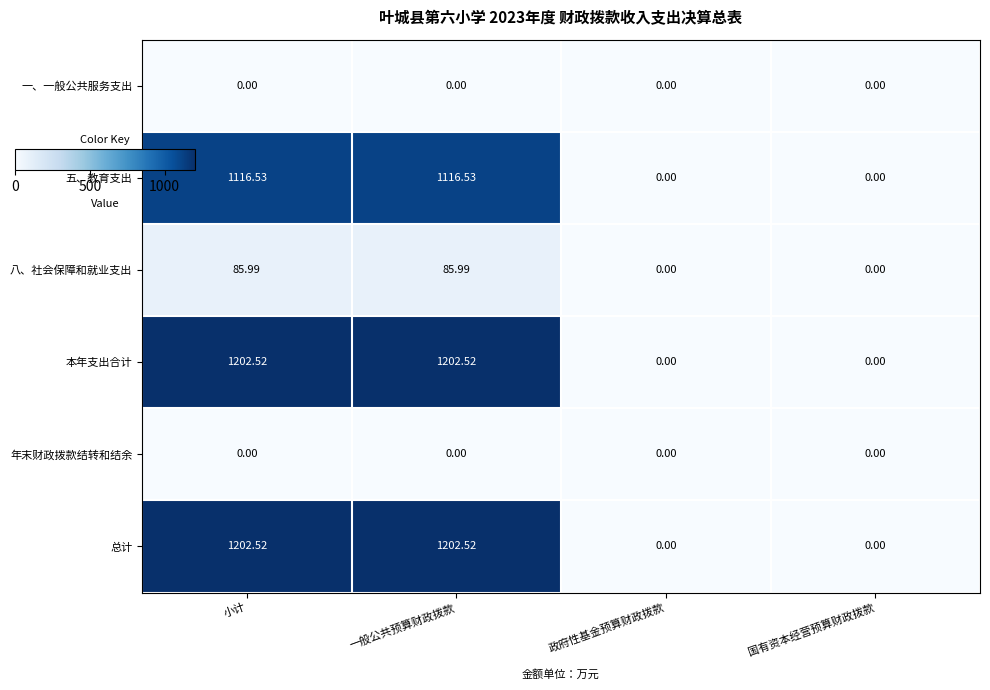

Is the value of 总计 at 一般公共预算财政拨款 greater than the value of 五、教育支出 at 小计?

Yes